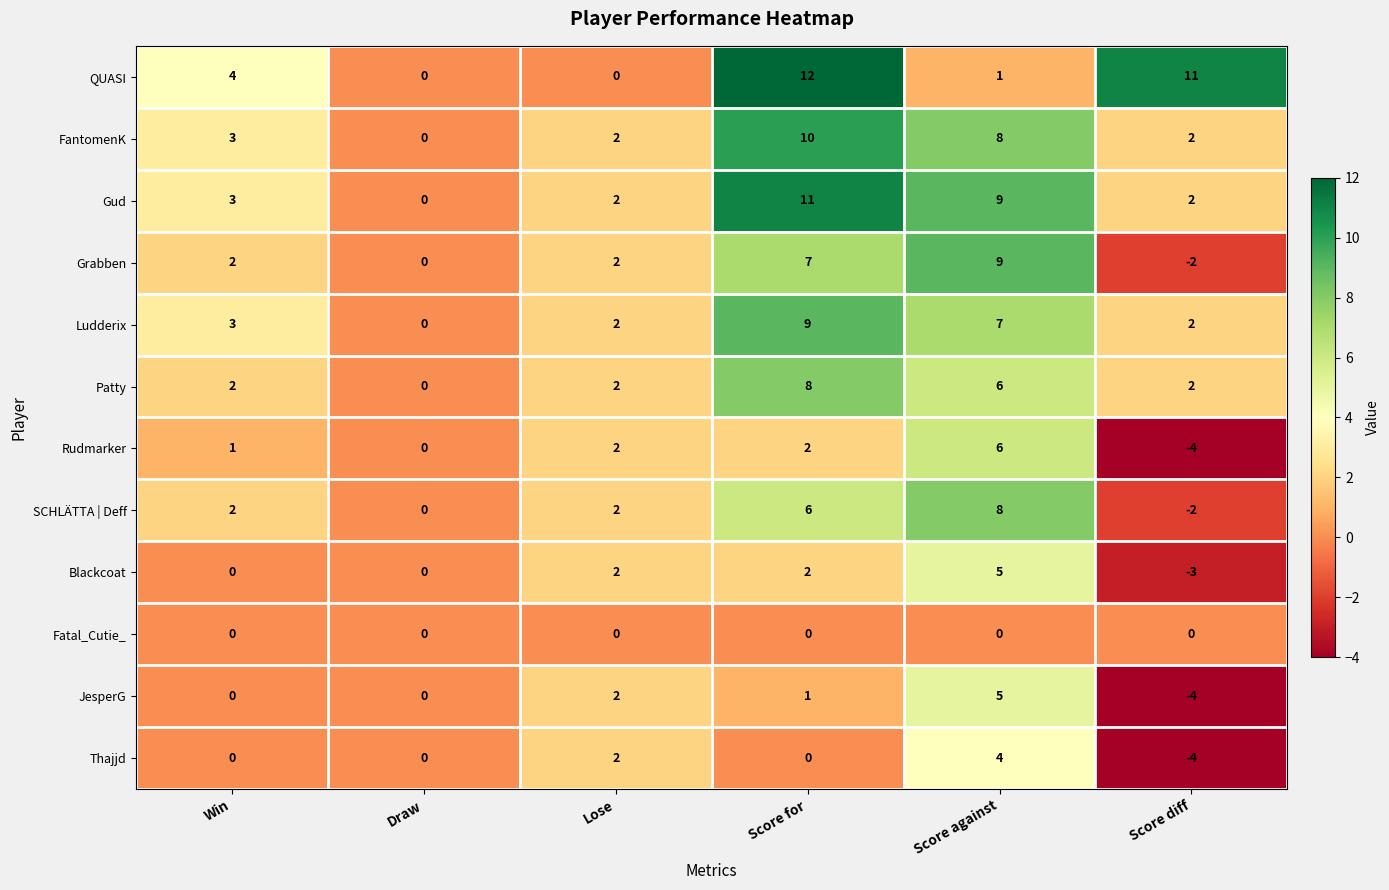

Which series has the largest total across all categories?

QUASI